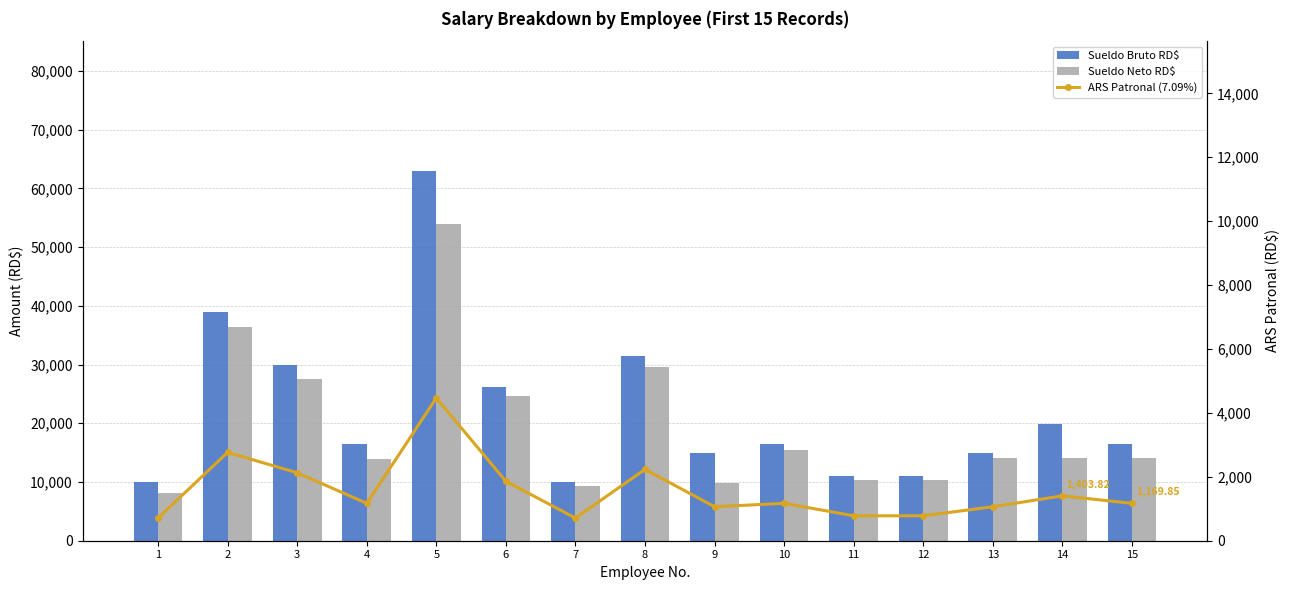

List the labels in order of Sueldo Neto RD$ value, smallest first.

1, 7, 9, 11, 12, 4, 15, 14, 13, 10, 6, 3, 8, 2, 5